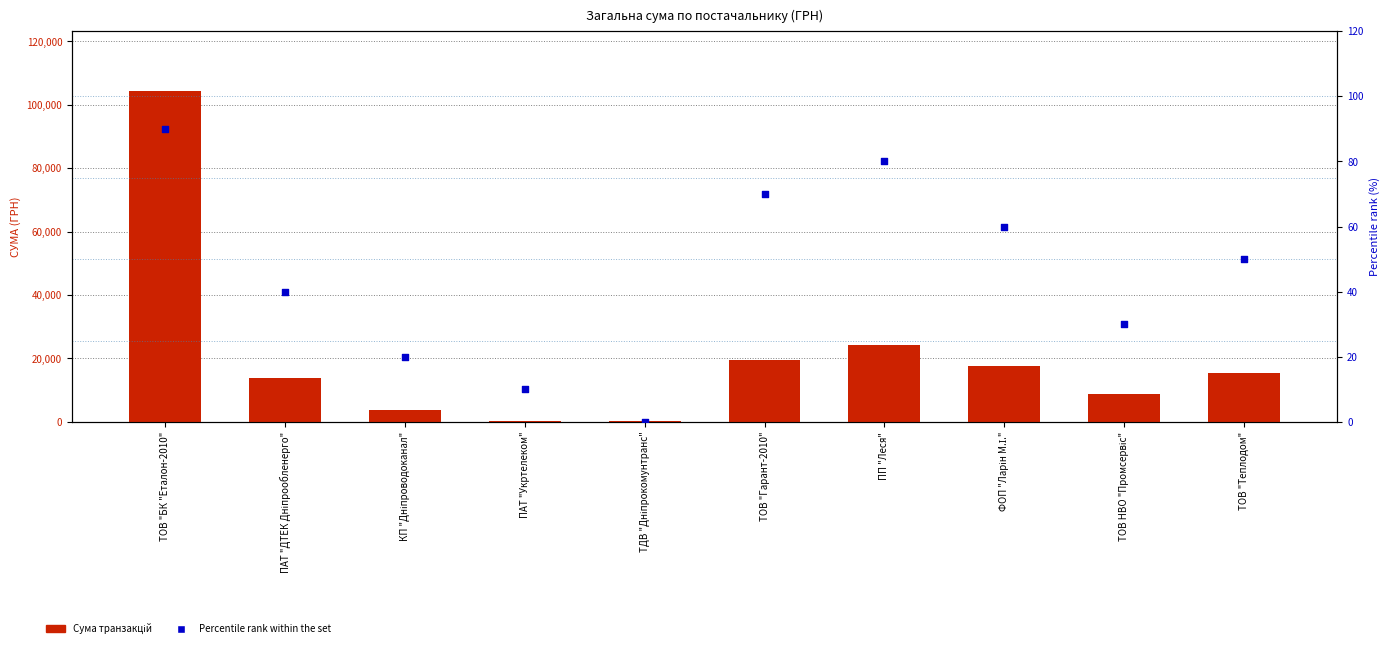

At which category is the sum across all series the highest?

ТОВ "БК "Еталон-2010"